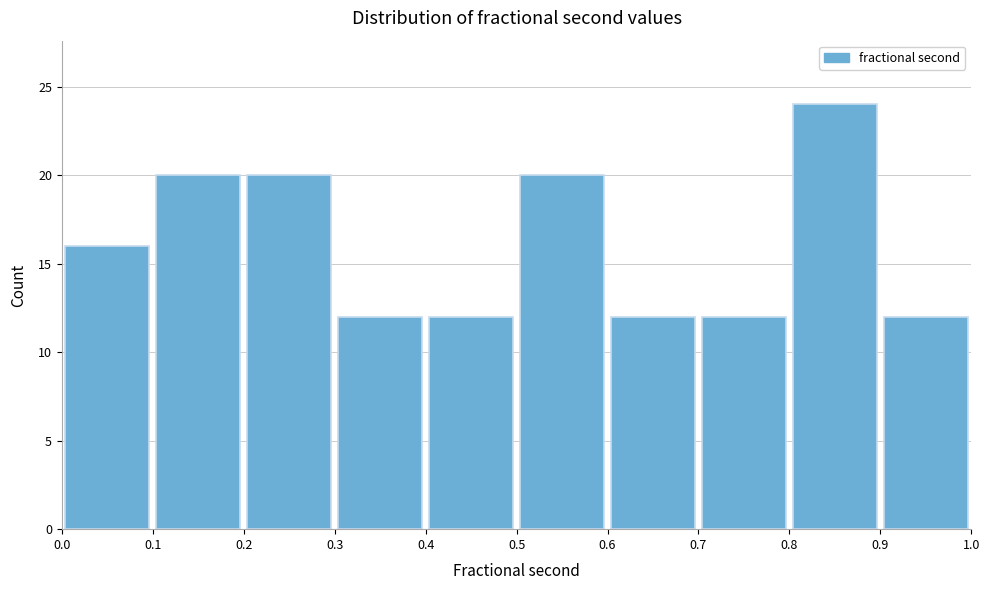

What is the height of the bar covering 0.6 to 0.7 on the x-axis? The values are not printed on the chart, so give them approximately, as read against the axis.

12